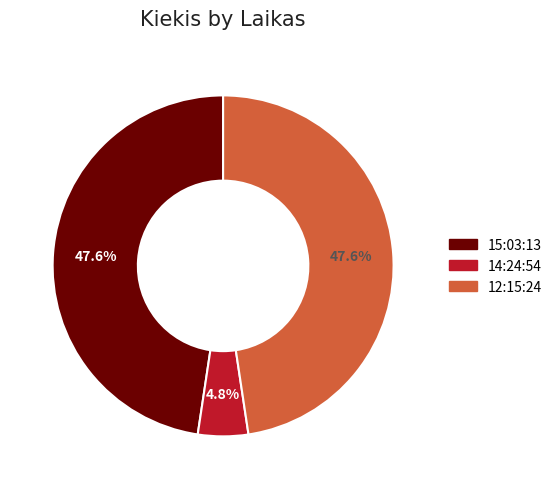

Is 12:15:24 the majority of the pie?

No